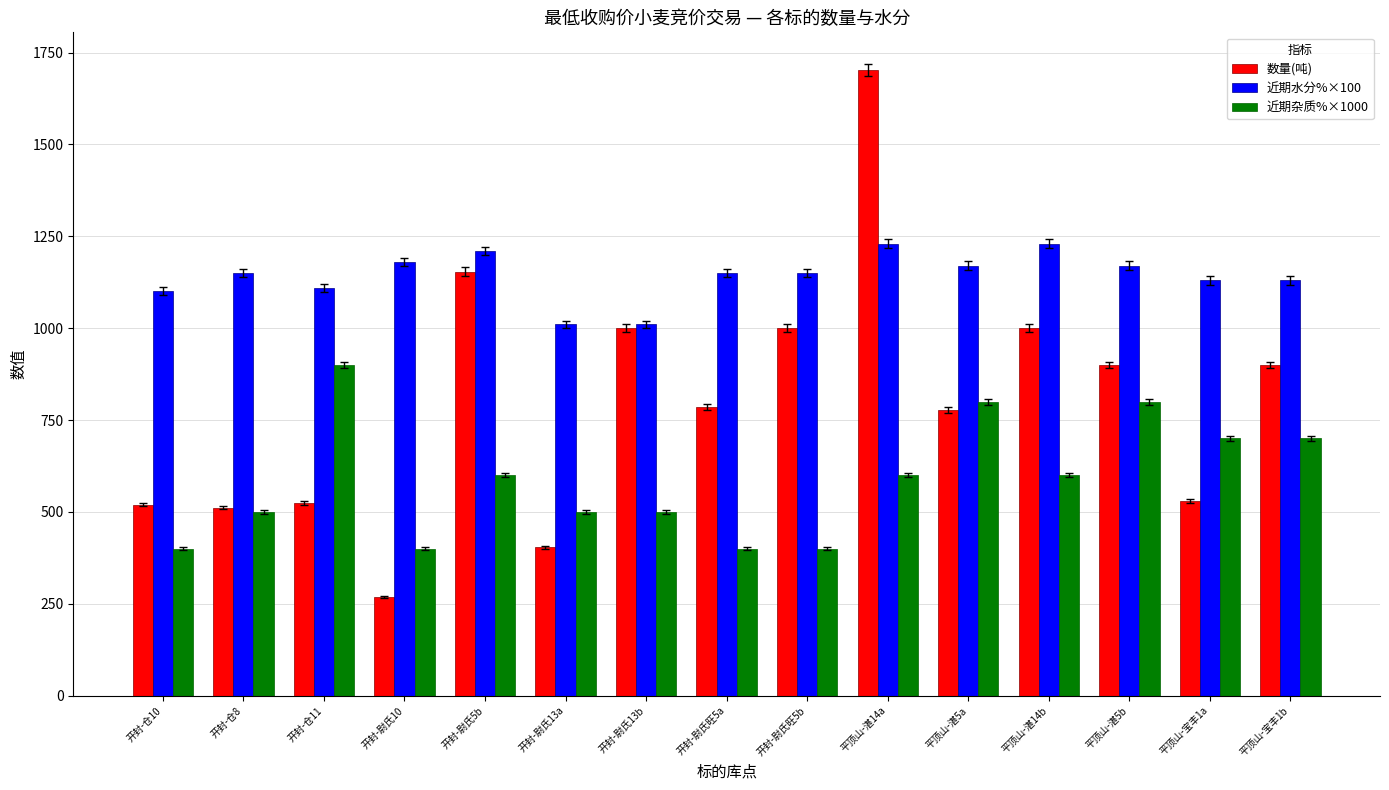

Rank the series by their maximum value, from lowest to highest.

近期杂质%×1000, 近期水分%×100, 数量(吨)